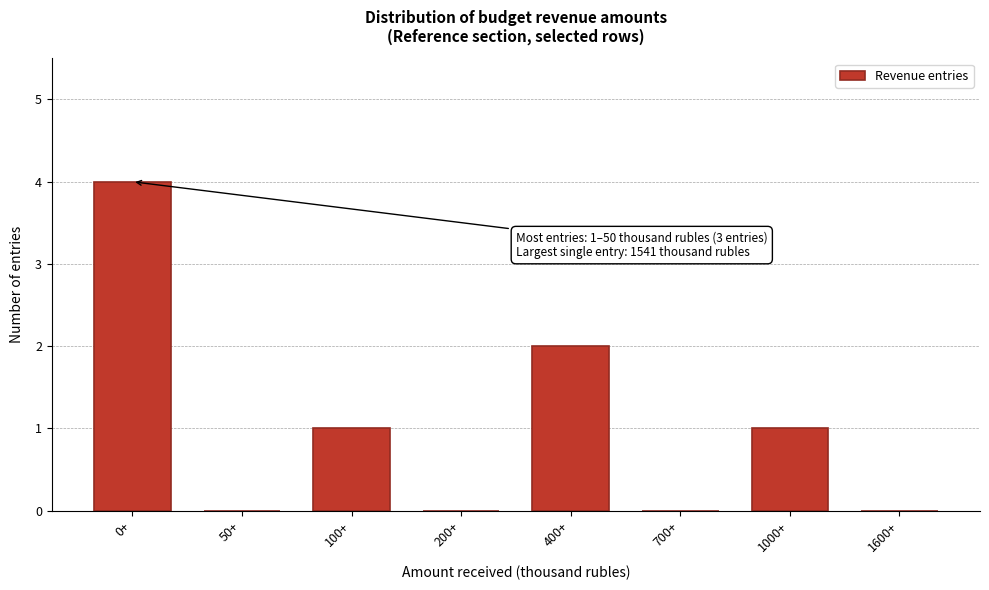

Reading right to left, list all the values displayed in this chart.

1600+=0	1000+=1	700+=0	400+=2	200+=0	100+=1	50+=0	0+=4